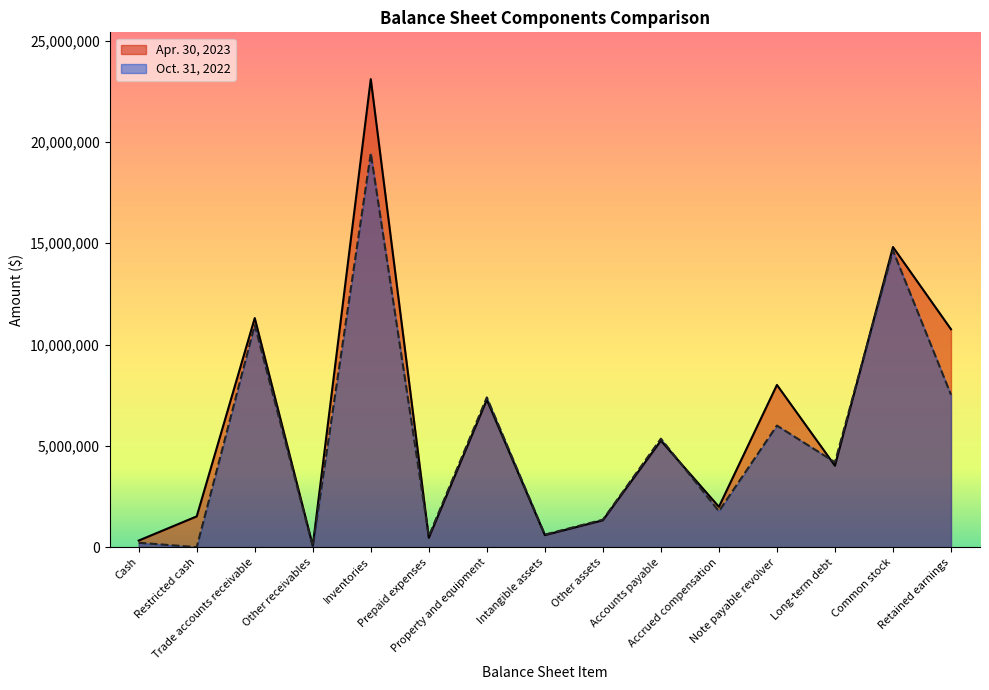

At which label does Oct. 31, 2022 first exceed 4190508?

Trade accounts receivable